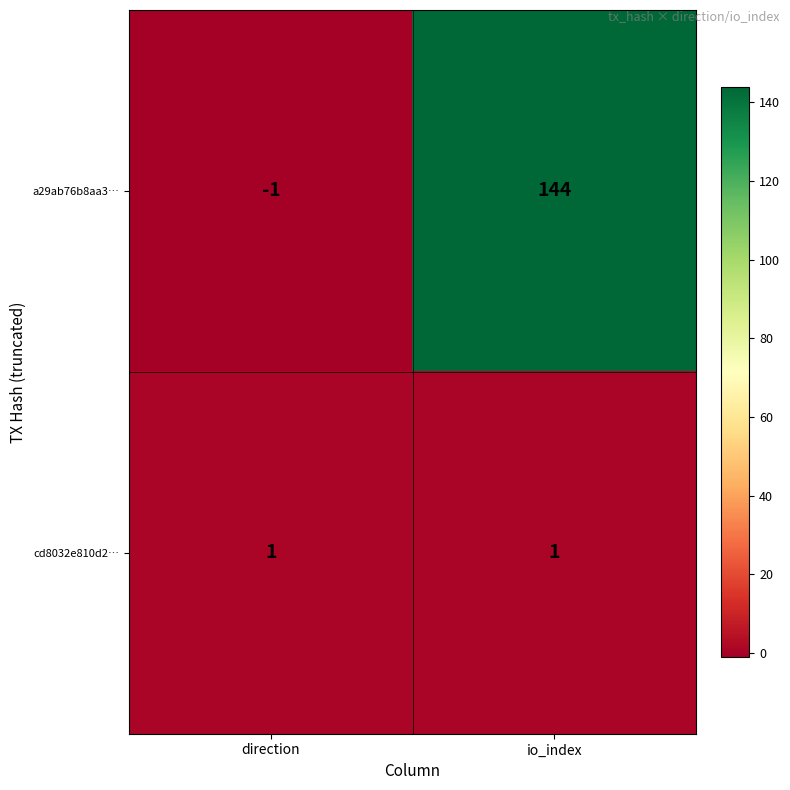

What is the sum of the a29ab76b8aa3… values at direction and io_index?

143